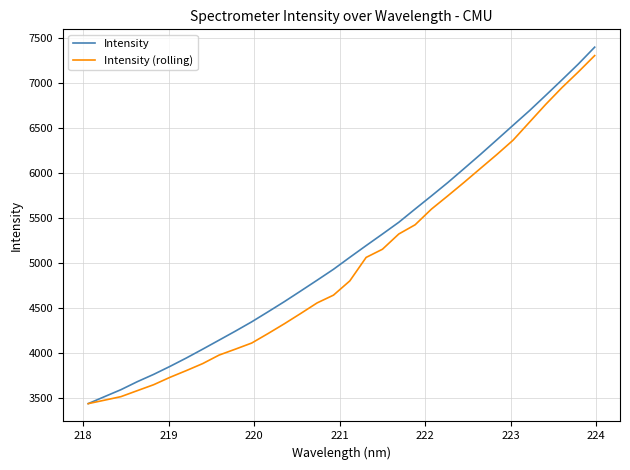

Which series has the widest spread of values?

Intensity